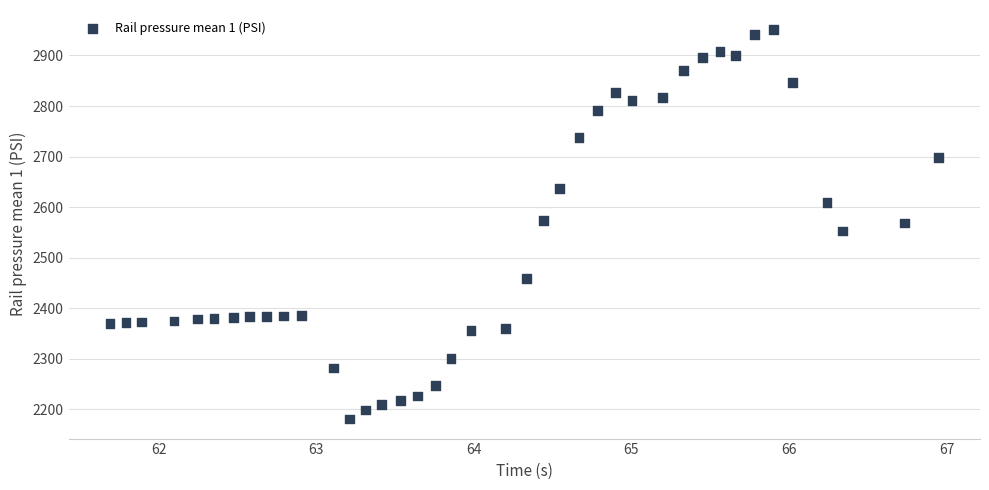

What is the range of Y values (max minus min)?

771.3